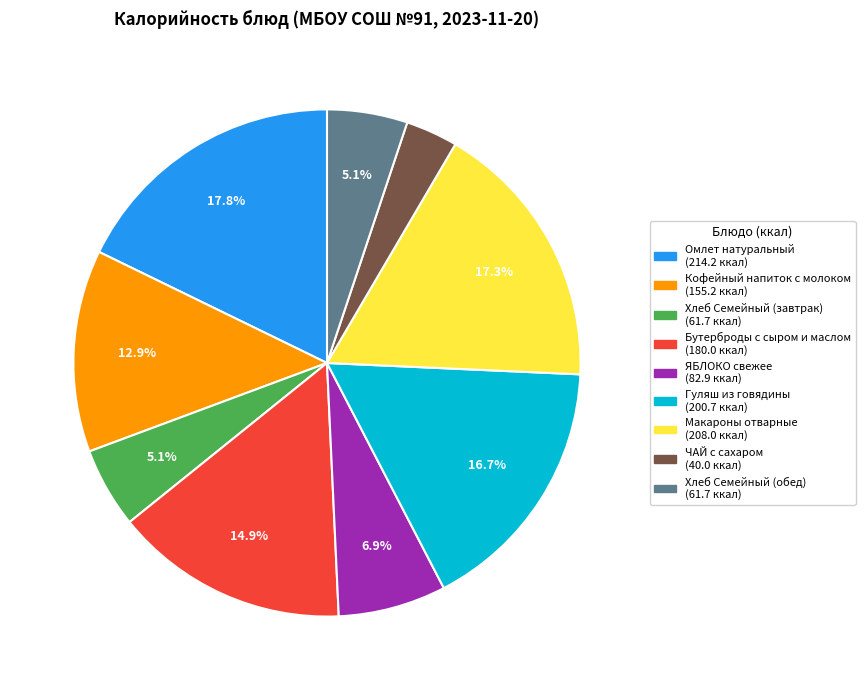

Does ЯБЛОКО свежее represent more than half of the total?

No